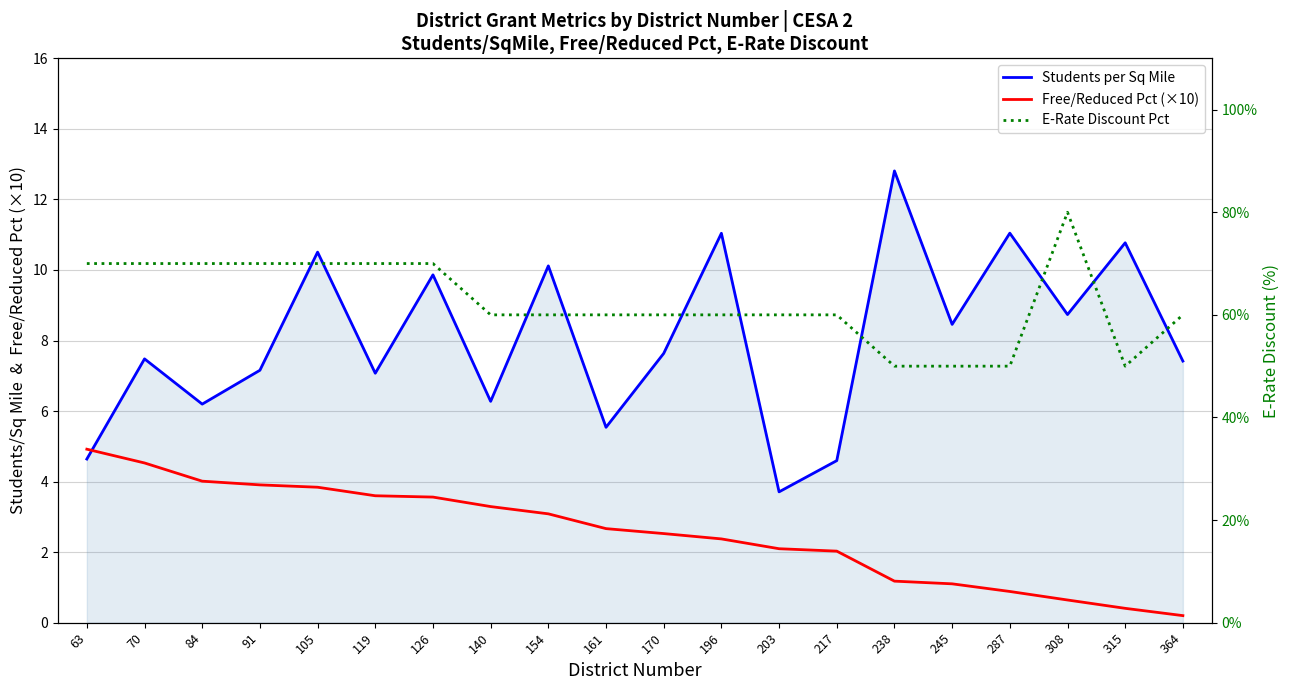

What are all the series names shown in the legend?

Students per Sq Mile, Free/Reduced Pct (×10), E-Rate Discount Pct